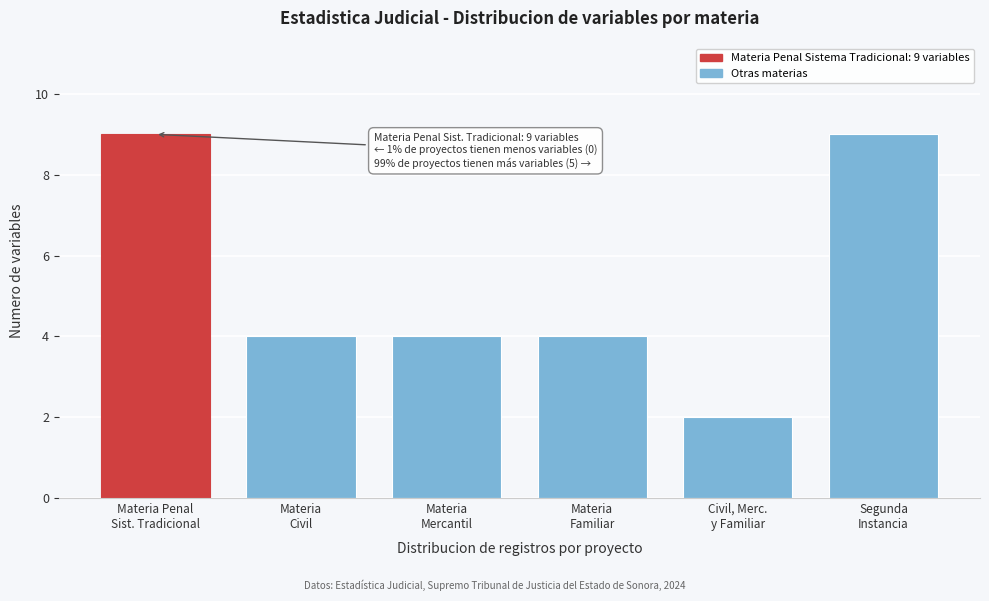

Reading right to left, what are all the values shown in this chart?

9	2	4	4	4	9